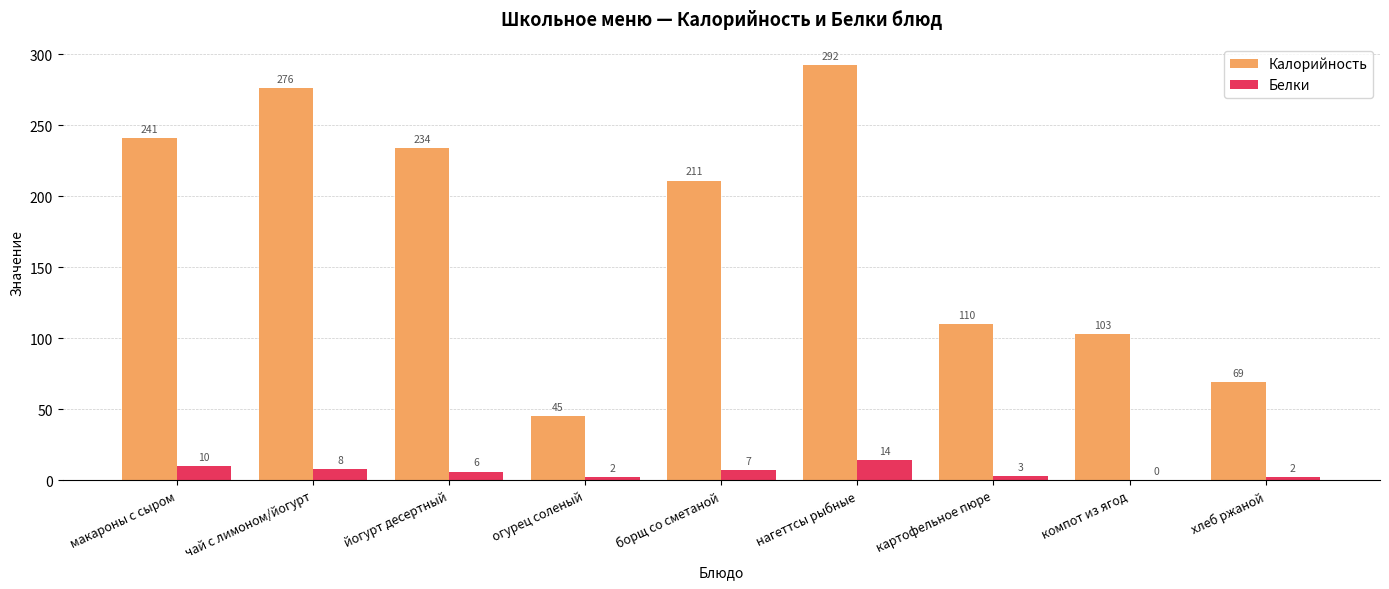

At which label is Калорийность closest to 168?

борщ со сметаной